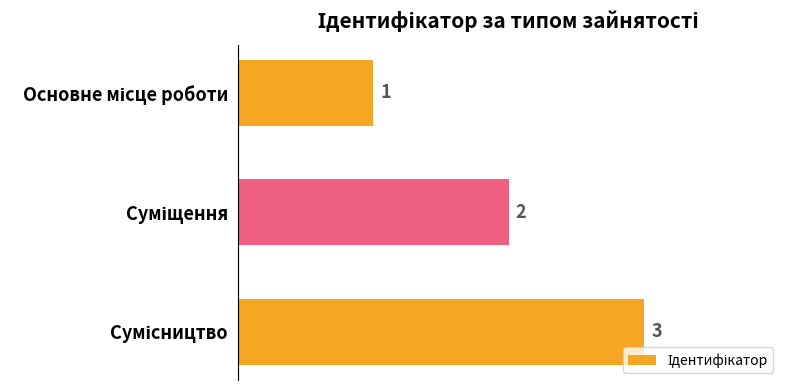

How many values are between 1 and 3?

3